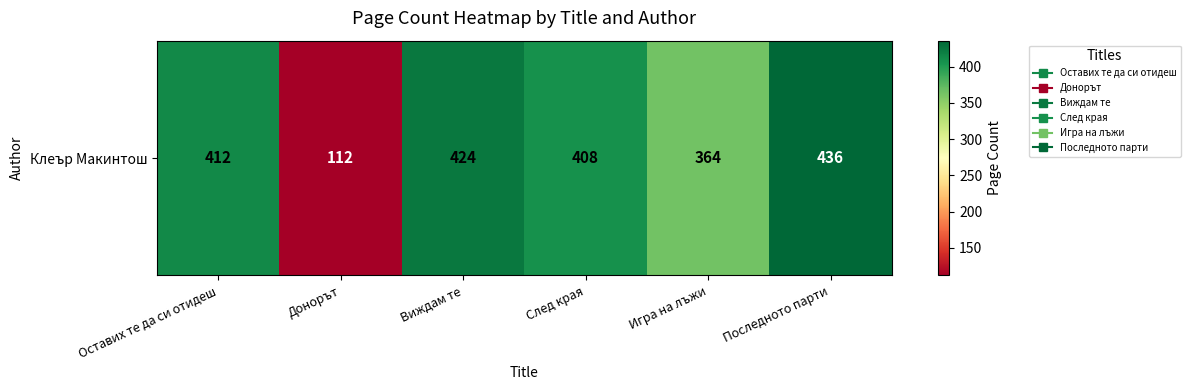

Rank the categories by value from lowest to highest.

Донорът, Игра на лъжи, След края, Оставих те да си отидеш, Виждам те, Последното парти